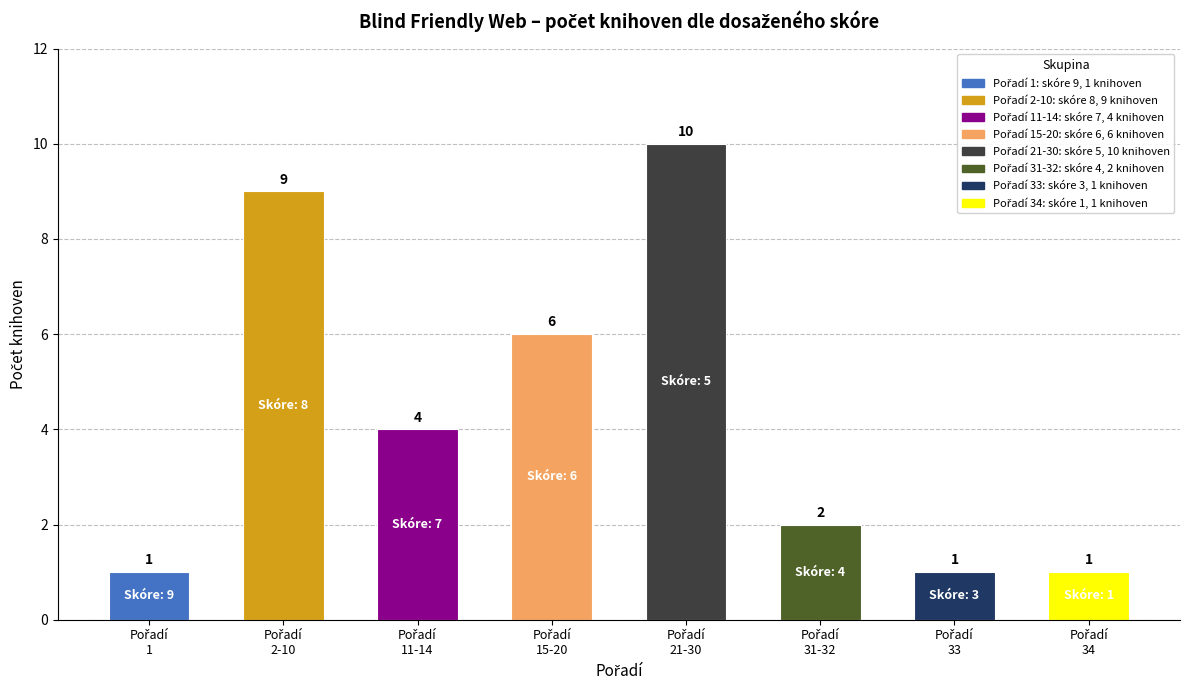

What is the value of the 5th bar from the left?

10